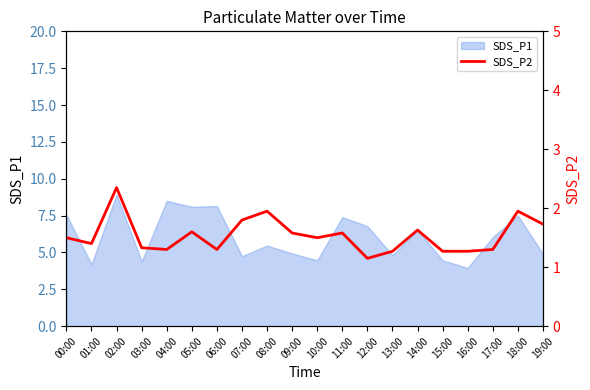

The SDS_P1 series shows 3.9 at 06:00. True or false?

False